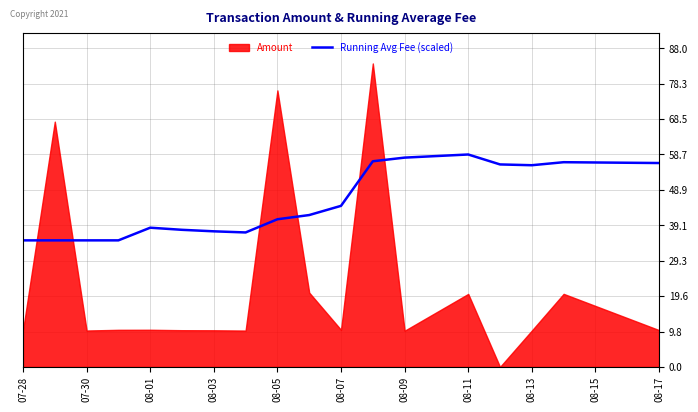

What is the minimum value for Running Avg Fee (scaled)?

35.0